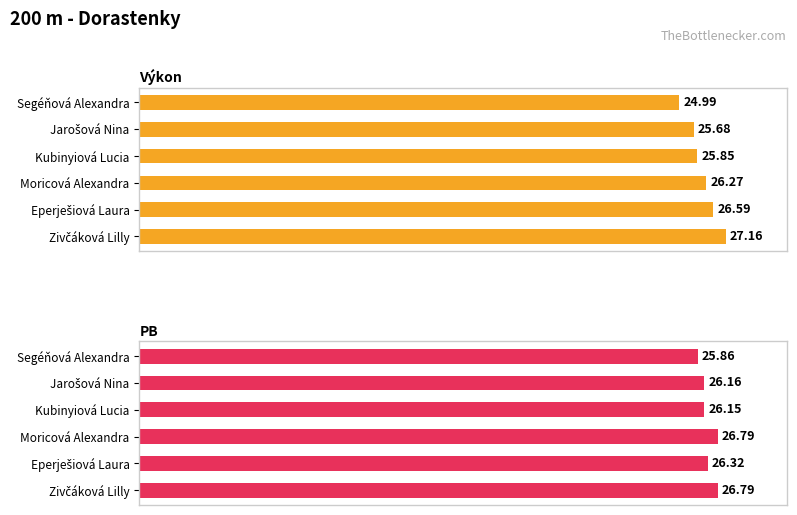

What is the sum of all Výkon values?

156.5